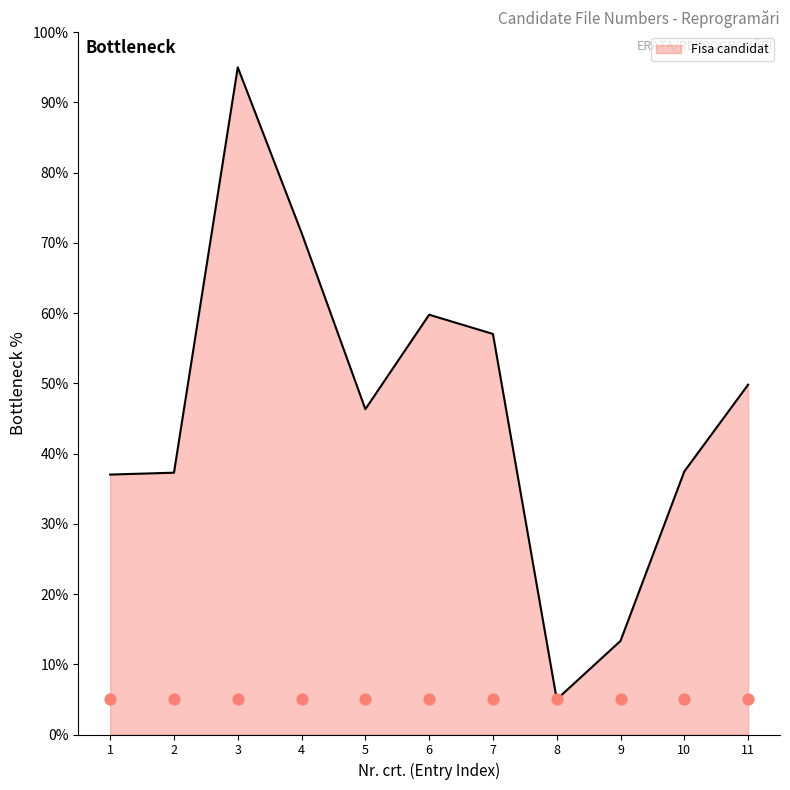

The value of Fisa candidat at 5 is 15.7. True or false?

False